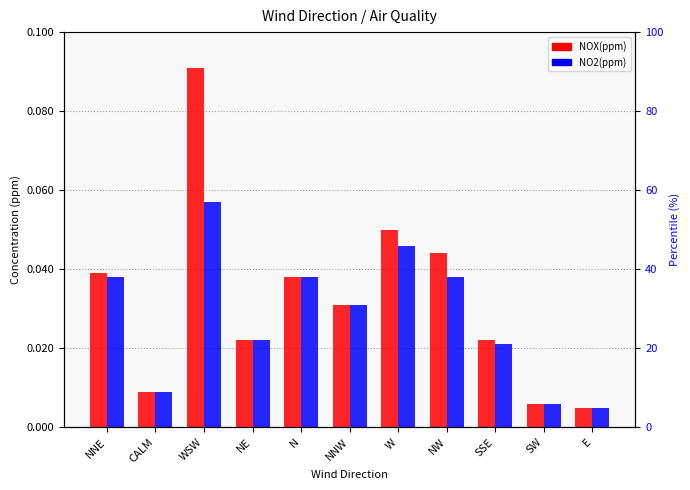

At which category is the sum across all series the highest?

WSW